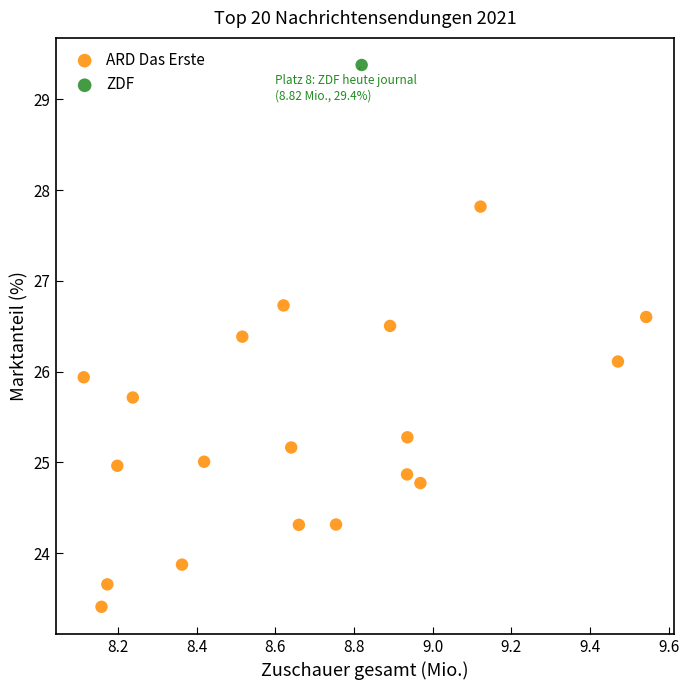

What are all the series names shown in the legend?

ARD Das Erste, ZDF